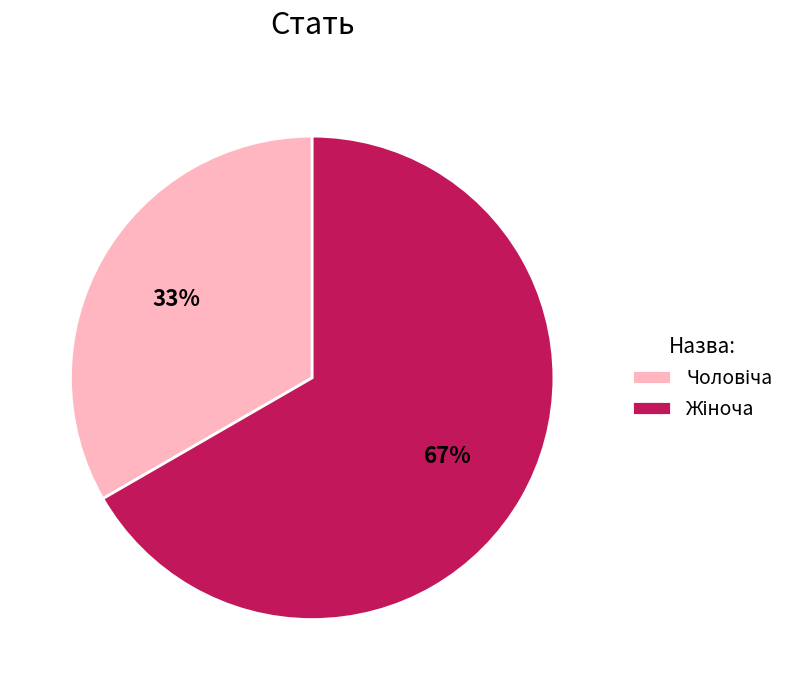

To the nearest percent, what is the average slice percentage?

50%